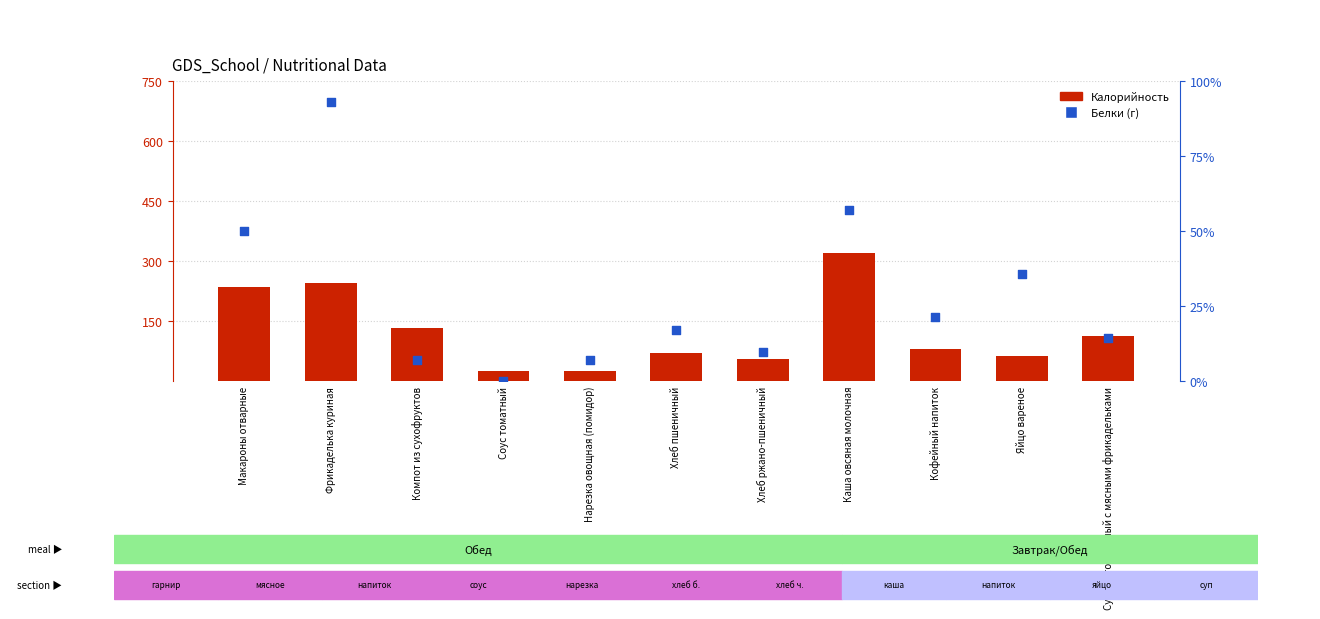

Which series reaches the maximum Y coordinate?

Калорийность